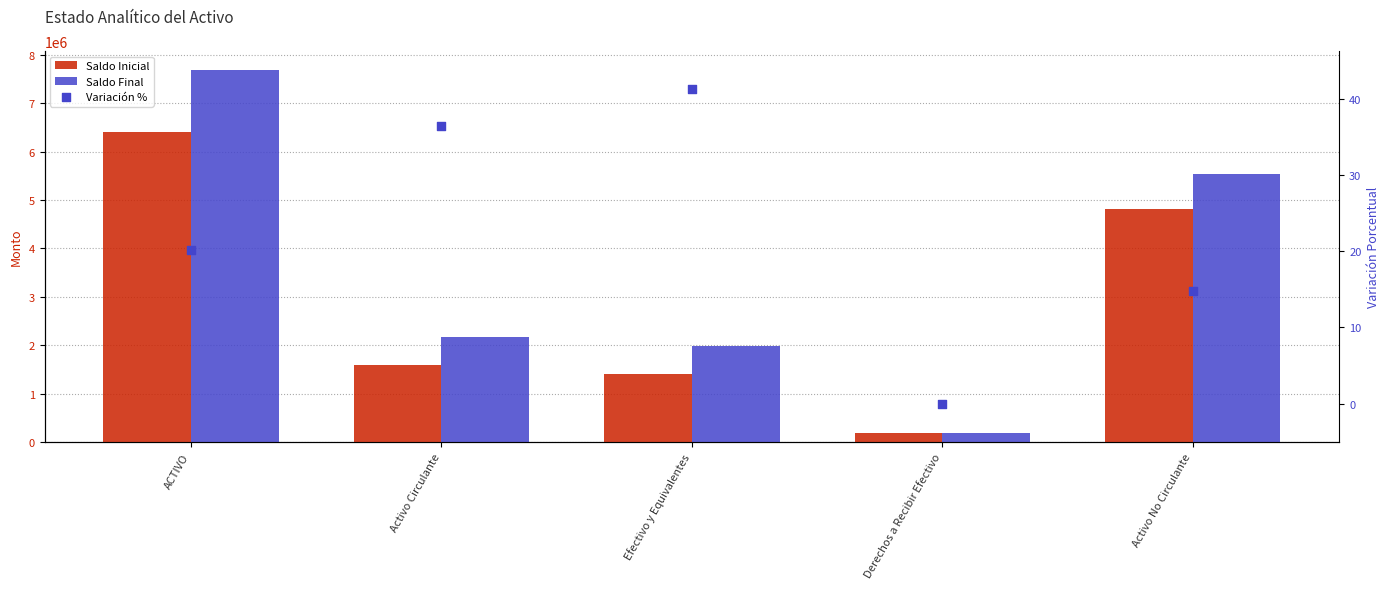

At which category is the sum across all series the highest?

ACTIVO